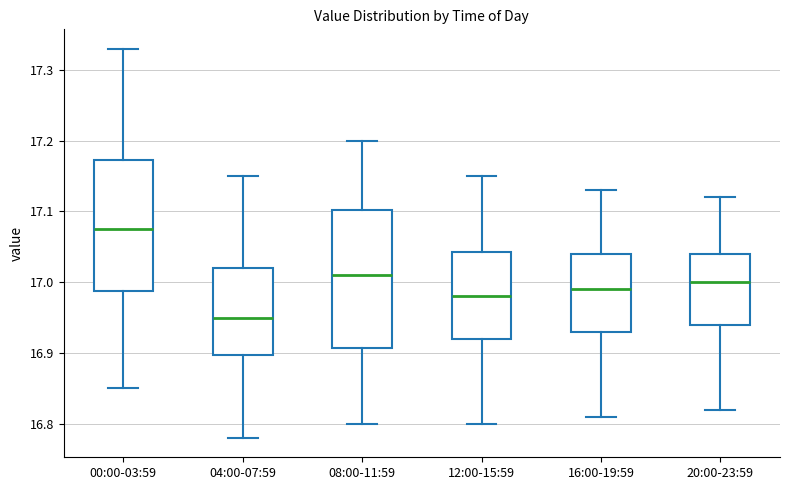

Reading left to right, transcribe this box plot: for each box, give where its median line is, the range the box spans, and where its two whiskers end, as read against the y-axis. The values are not printed on the chart, so give them approximately, as read against the axis.

00:00-03:59: median 17.08, box 16.99 to 17.17, whiskers 16.85 to 17.33
04:00-07:59: median 16.95, box 16.90 to 17.02, whiskers 16.78 to 17.15
08:00-11:59: median 17.01, box 16.91 to 17.10, whiskers 16.80 to 17.20
12:00-15:59: median 16.98, box 16.92 to 17.04, whiskers 16.80 to 17.15
16:00-19:59: median 16.99, box 16.93 to 17.04, whiskers 16.81 to 17.13
20:00-23:59: median 17.00, box 16.94 to 17.04, whiskers 16.82 to 17.12